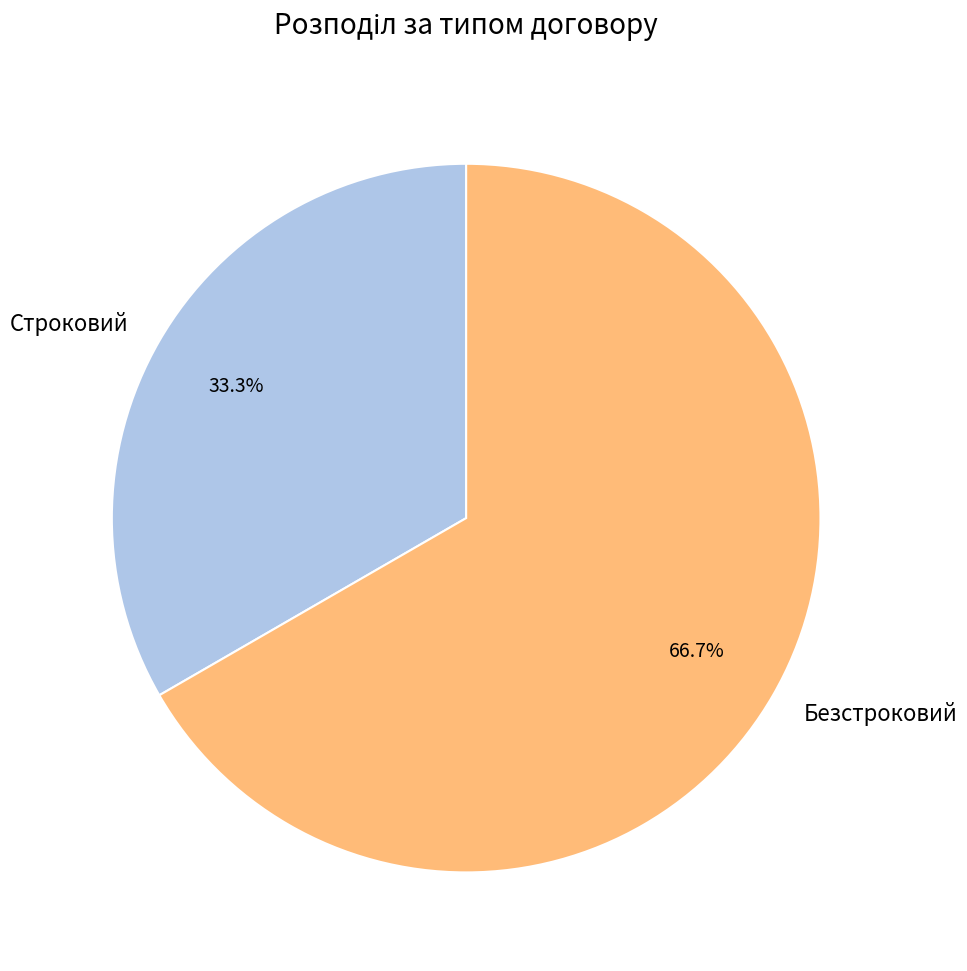

Combined, what portion of the pie is Безстроковий and Строковий?

100.0%